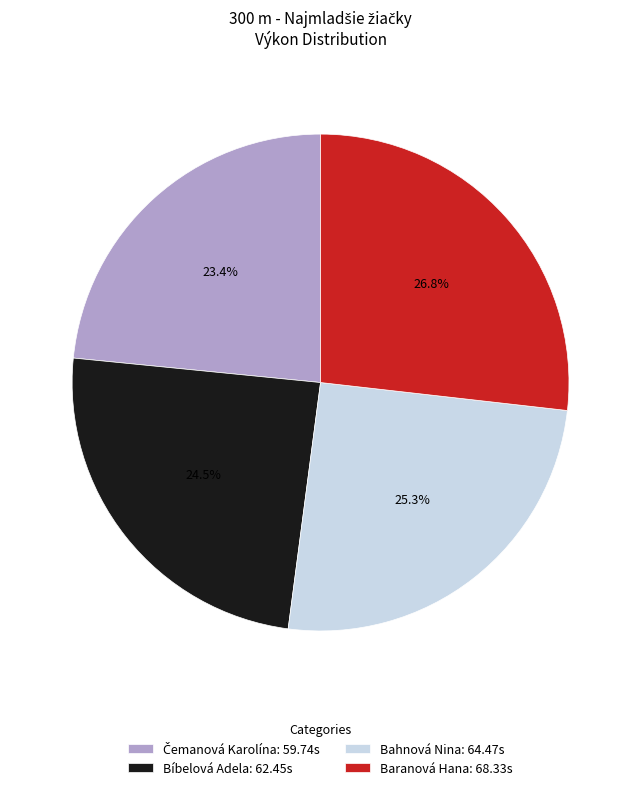

Approximately how many times larger is the value at Bahnová Nina: 64.47s compared to Baranová Hana: 68.33s?

0.9